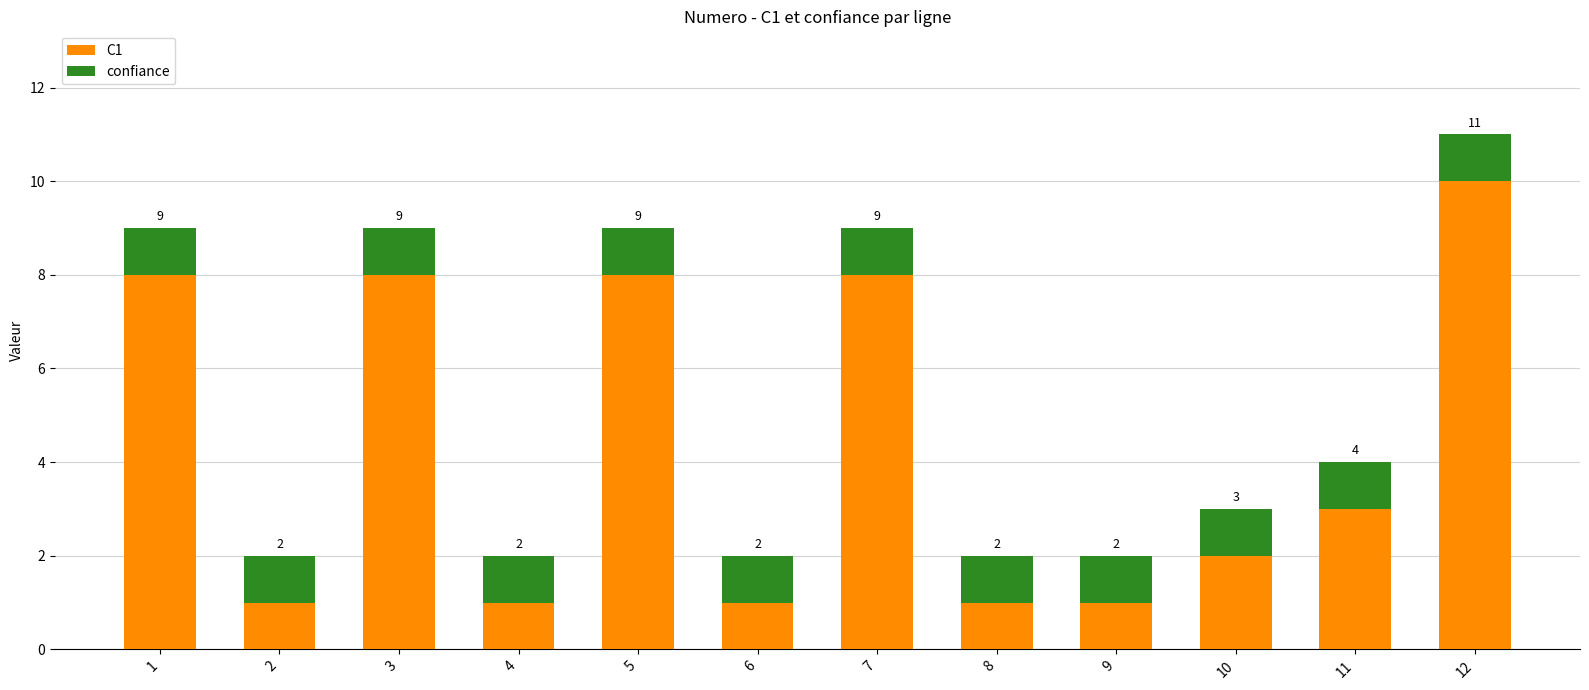

At which label is C1 closest to 5?

11